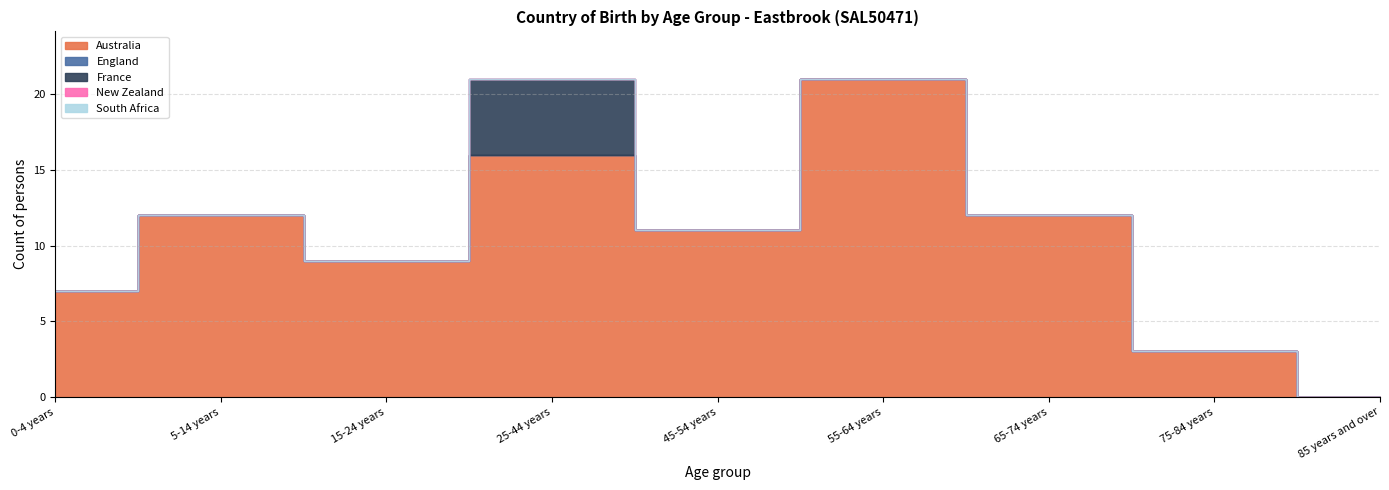

Where is the first local maximum for France?

25-44 years